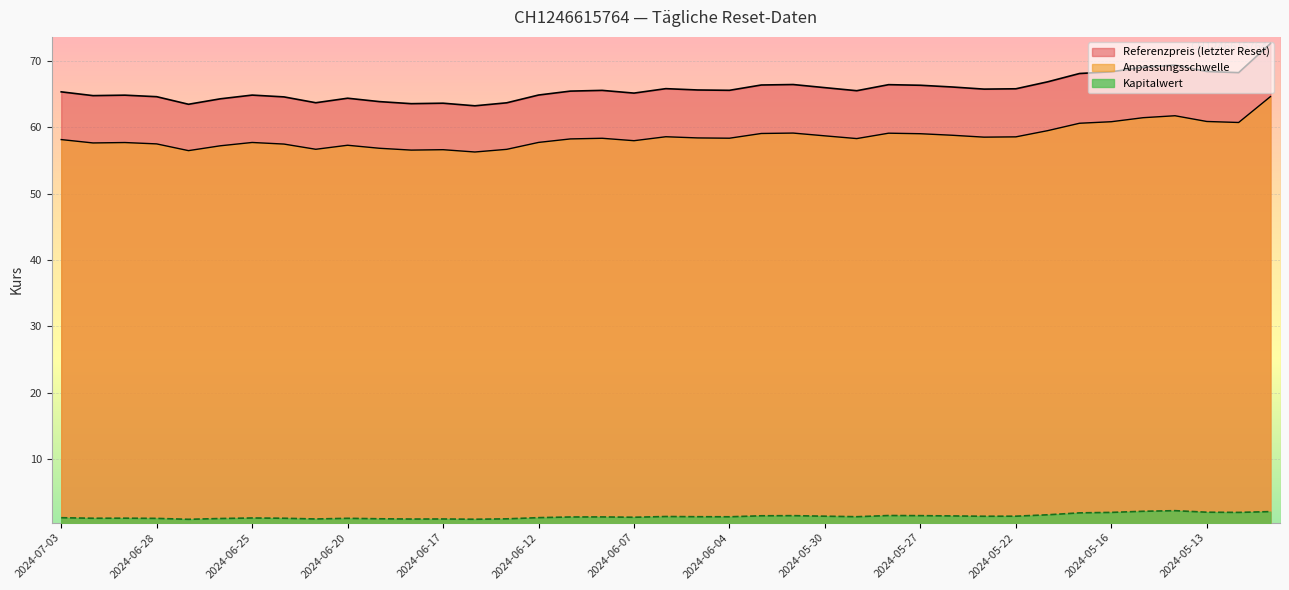

Is it true that Kapitalwert equals 2.0 at 2024-05-13?

True